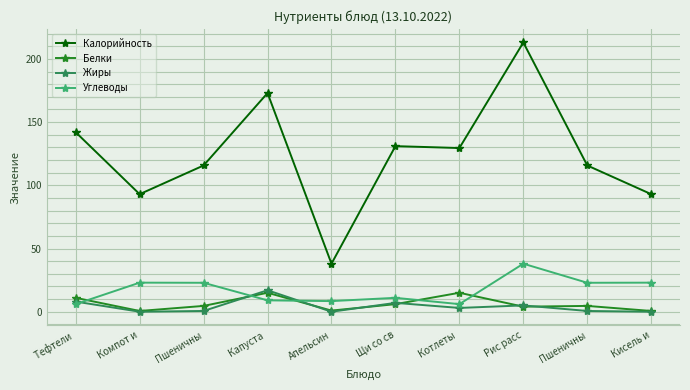

Where is Калорийность nearest to the value 125?

Котлеты 